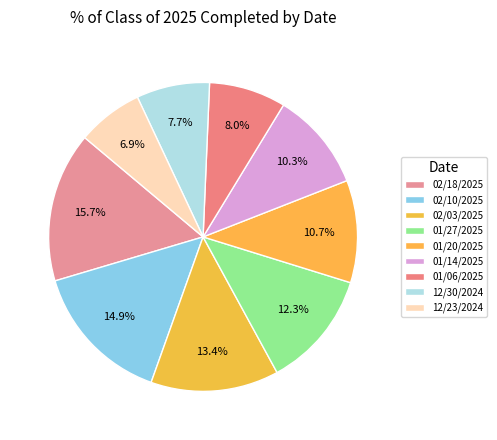

What is the smallest slice in the pie chart?

12/23/2024